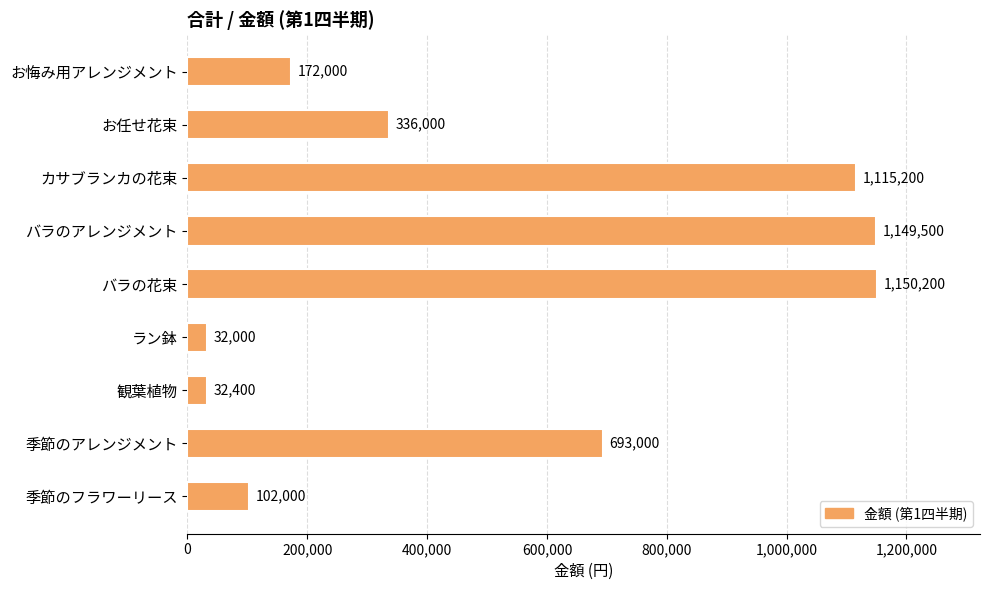

True or false: the data shows 84859 at お任せ花束.

False